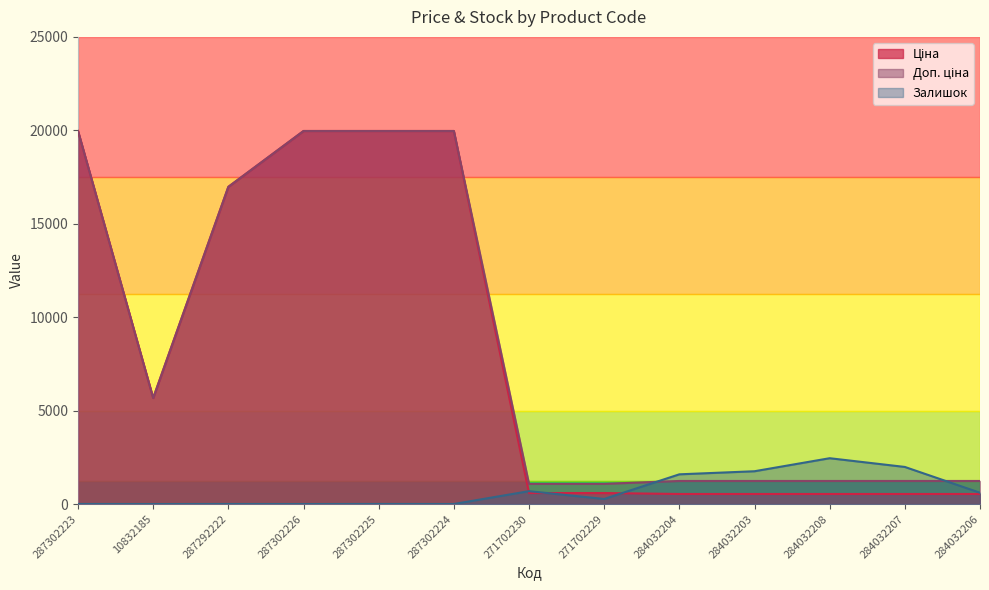

True or false: Залишок and Доп. ціна cross at least once.

True